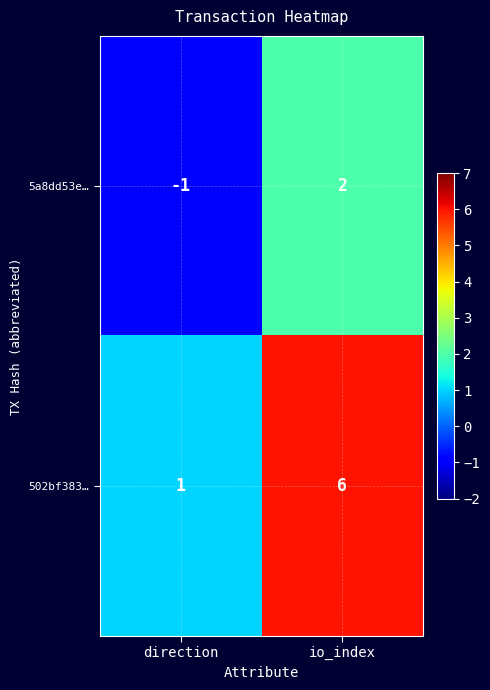

What is the difference between the maximum and minimum values in the 502bf383… series?

5